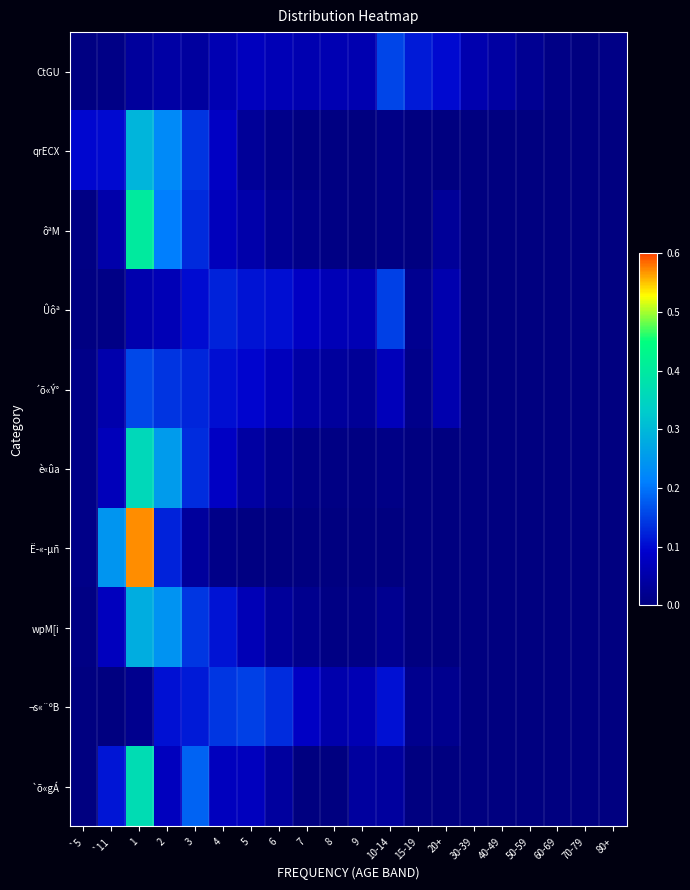

Rank the series at 5 from lowest to highest value.

Ë­«­µñ, qrECX, è«ûa, ôªM, wpM[i, CtGU, `õ«gÁ, ´õ«Ý°, Ûôª, ¬s«¨ºB